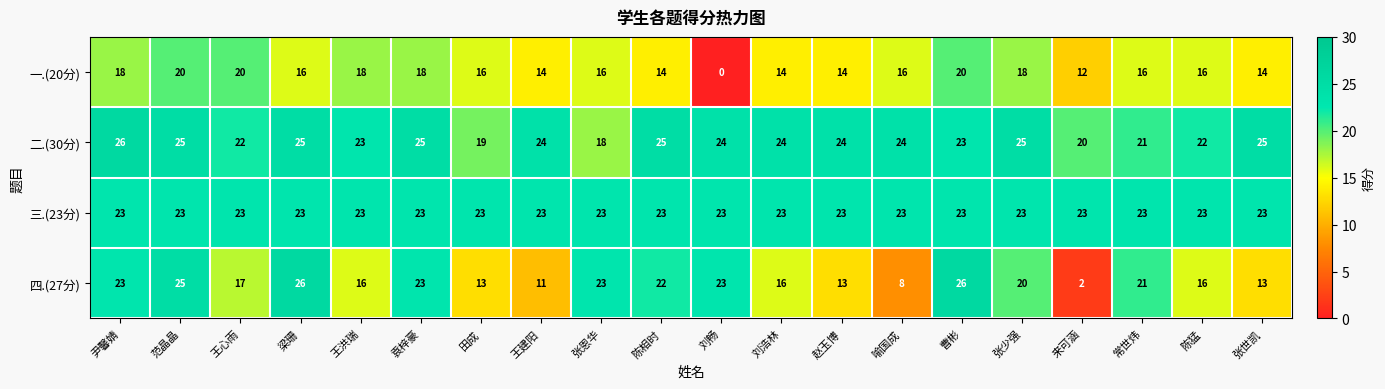

At which category does the chart reach its minimum across all series?

刘畅